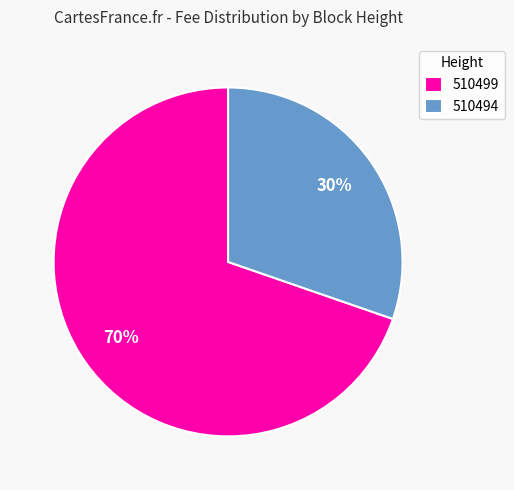

Between 510499 and 510494, which is larger?

510499